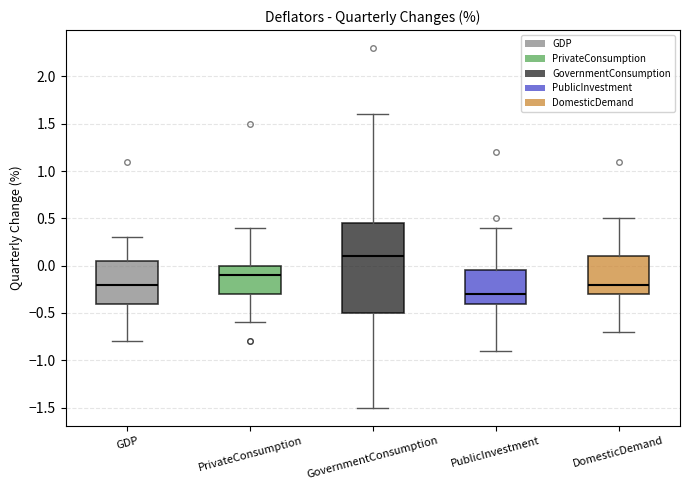

Reading left to right, read every box against the y-axis: the position of its median line, the range the box covers, and the ends of its whiskers. The values are not printed on the chart, so give them approximately, as read against the axis.

GDP: median -0.20, box -0.40 to 0.05, whiskers -0.80 to 0.30
PrivateConsumption: median -0.10, box -0.30 to 0.00, whiskers -0.60 to 0.40
GovernmentConsumption: median 0.10, box -0.50 to 0.45, whiskers -1.50 to 1.60
PublicInvestment: median -0.30, box -0.40 to -0.05, whiskers -0.90 to 0.40
DomesticDemand: median -0.20, box -0.30 to 0.10, whiskers -0.70 to 0.50